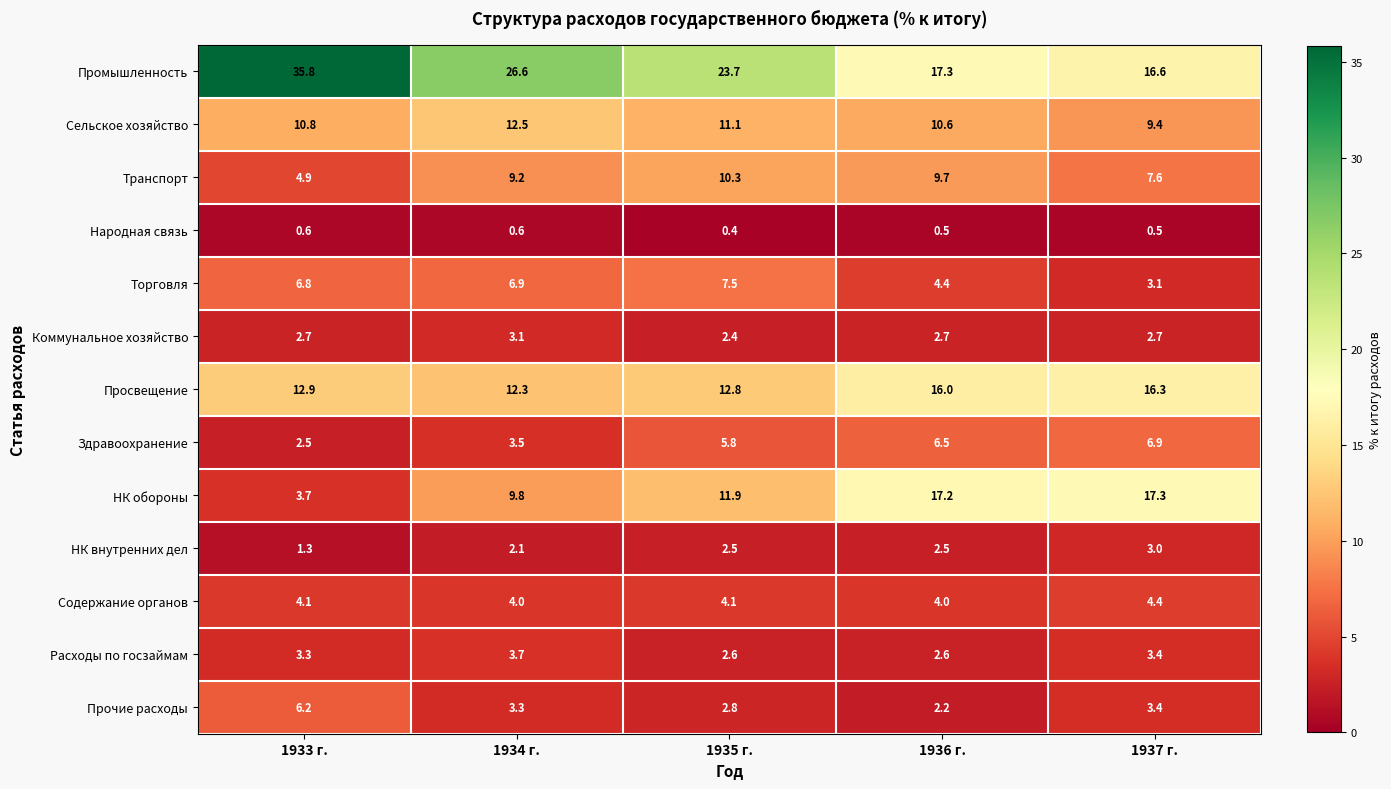

True or false: Коммунальное хозяйство has a value of 2.4 at 1935 г..

True